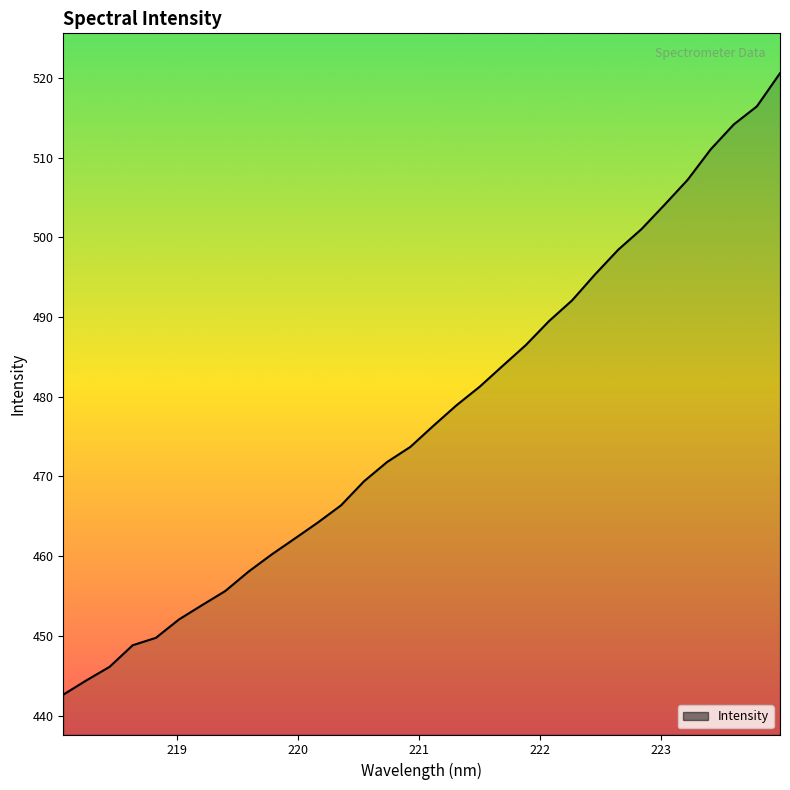

What is the minimum value shown in the chart?

442.6